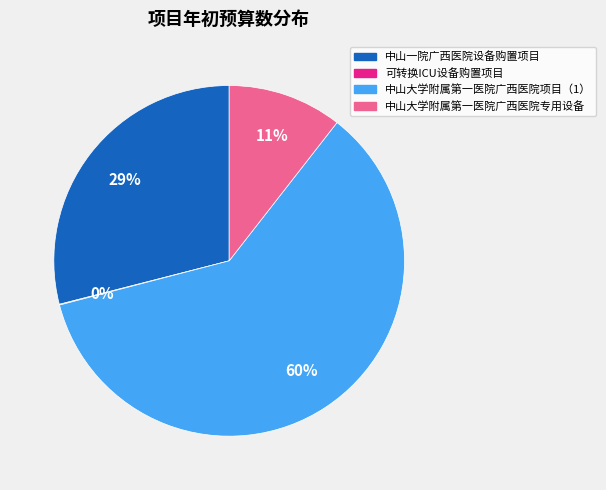

Is there any slice that represents more than half of the pie?

Yes